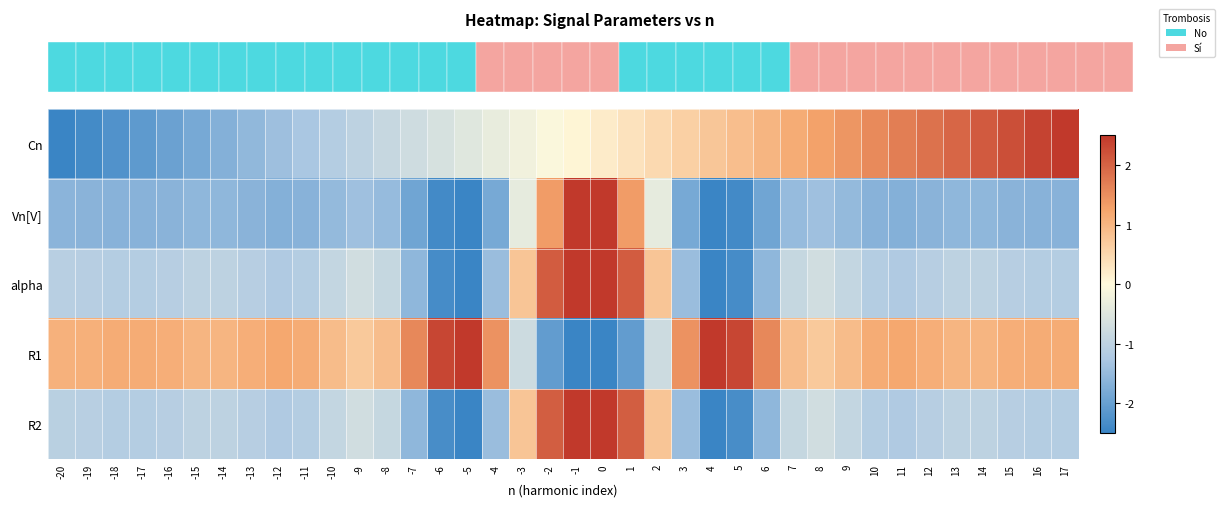

Which series has the largest total across all categories?

R1